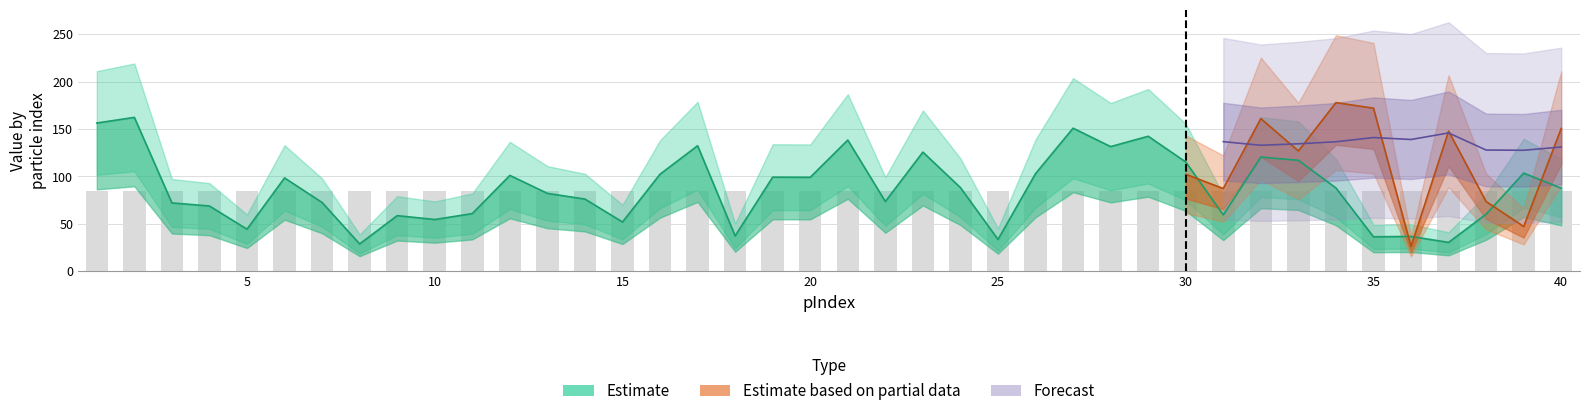

The value of EulerX(2) at 37 is 30.5. True or false?

True